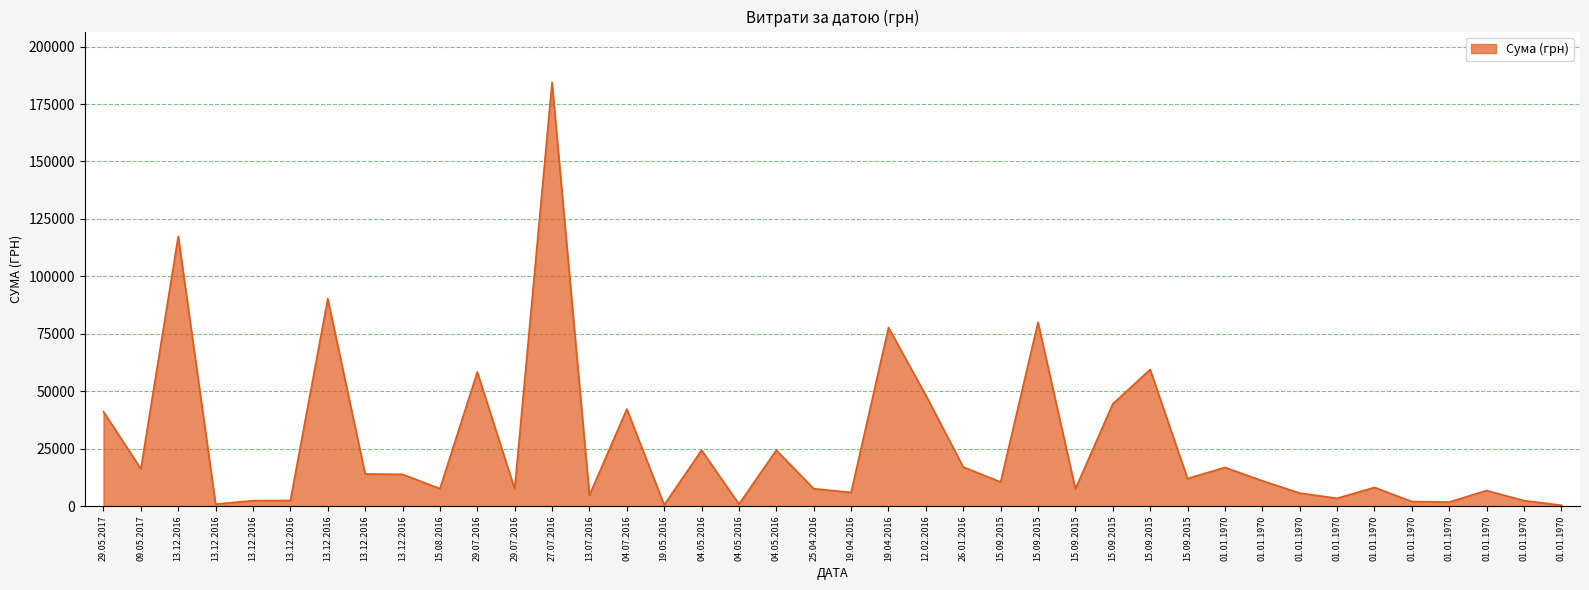

How many lines are shown in the chart?

1